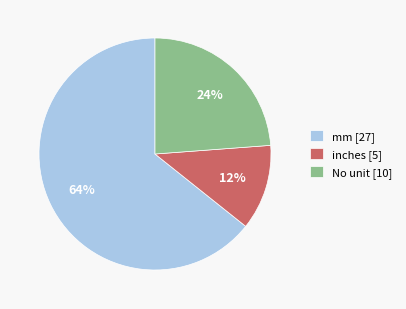

How many segments does this pie chart have?

3